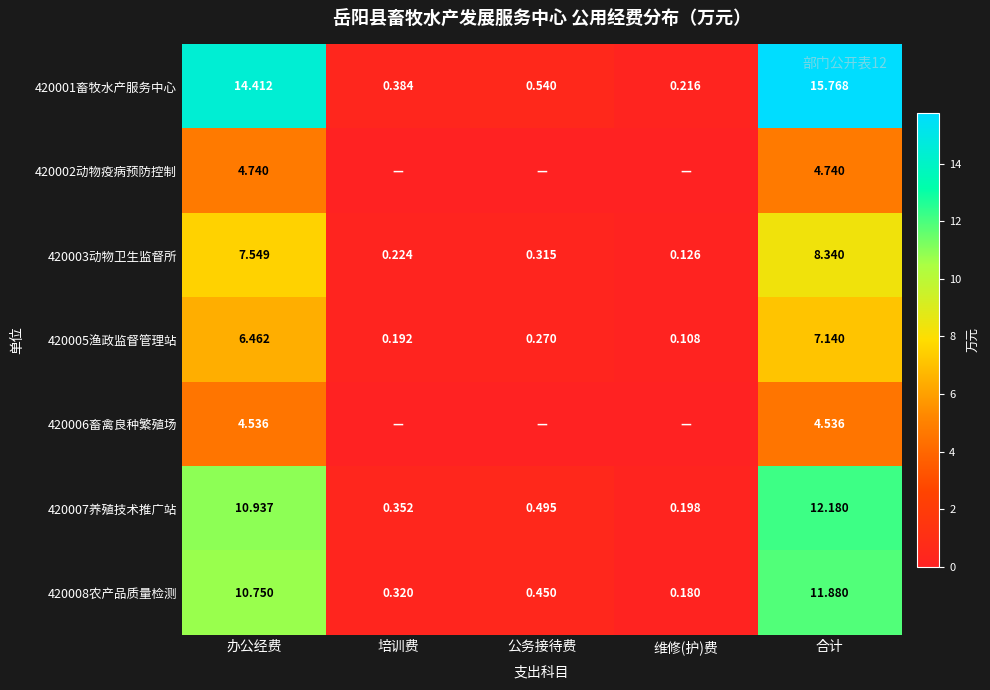

What is the sum of the 420001畜牧水产服务中心 values at 公务接待费 and 维修(护)费?

0.8